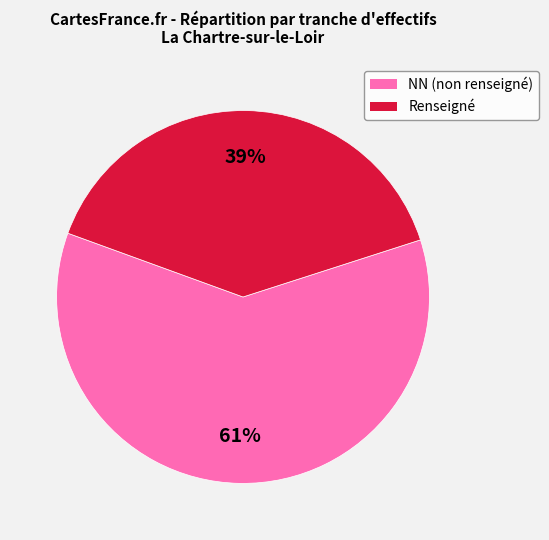

Between NN (non renseigné) and Renseigné, which is larger?

NN (non renseigné)